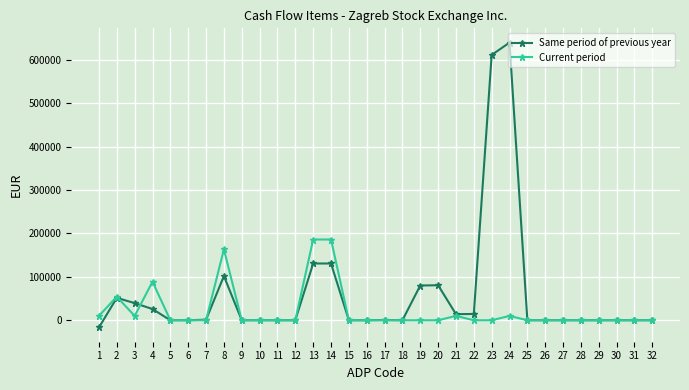

The value of Current period at 11 is 117417. True or false?

False